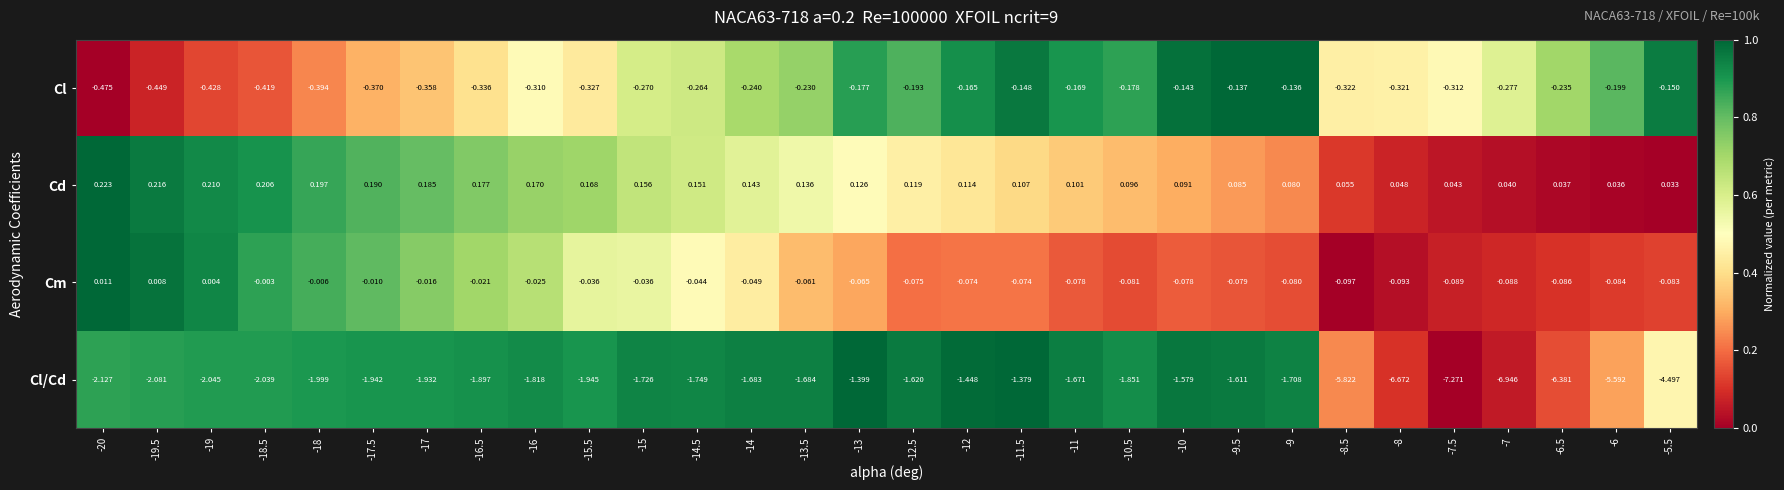

Which series has the widest spread of values?

Cl/Cd